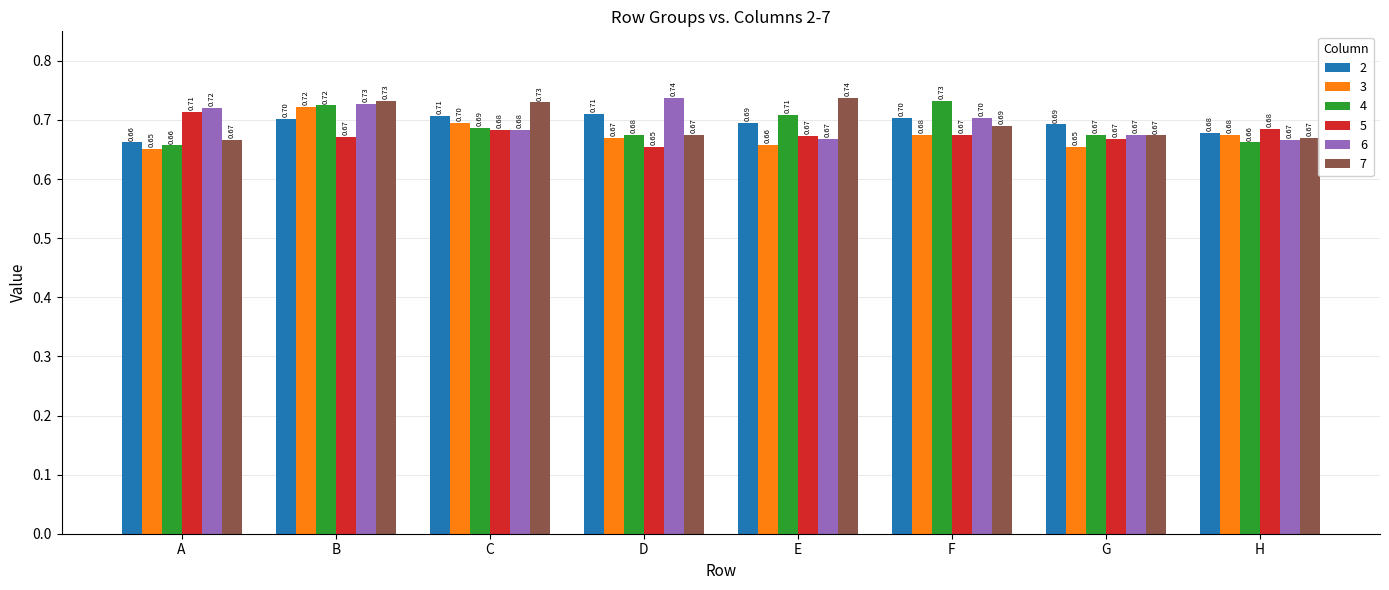

Reading left to right, what are all the values shown in this chart?

2: 0.7	0.7	0.7	0.7	0.7	0.7	0.7	0.7
3: 0.7	0.7	0.7	0.7	0.7	0.7	0.7	0.7
4: 0.7	0.7	0.7	0.7	0.7	0.7	0.7	0.7
5: 0.7	0.7	0.7	0.7	0.7	0.7	0.7	0.7
6: 0.7	0.7	0.7	0.7	0.7	0.7	0.7	0.7
7: 0.7	0.7	0.7	0.7	0.7	0.7	0.7	0.7